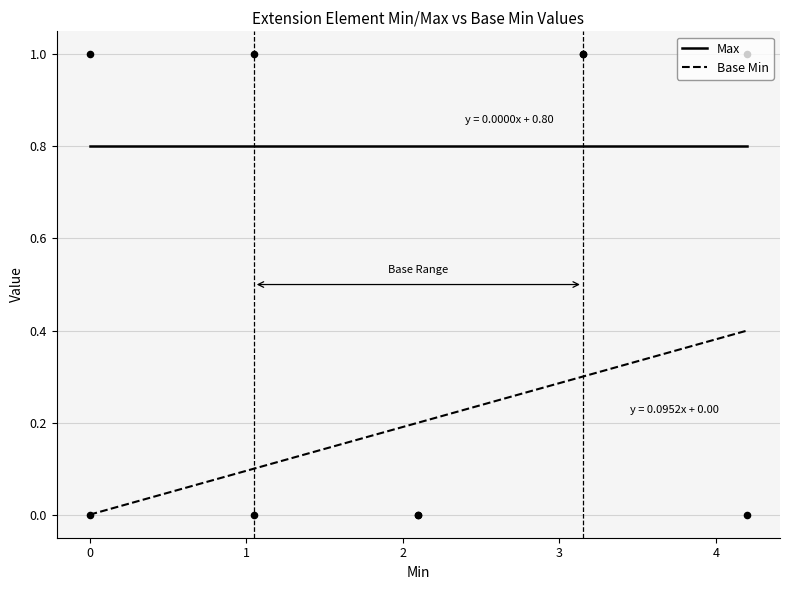

True or false: Base Min and Max intersect in this chart.

False